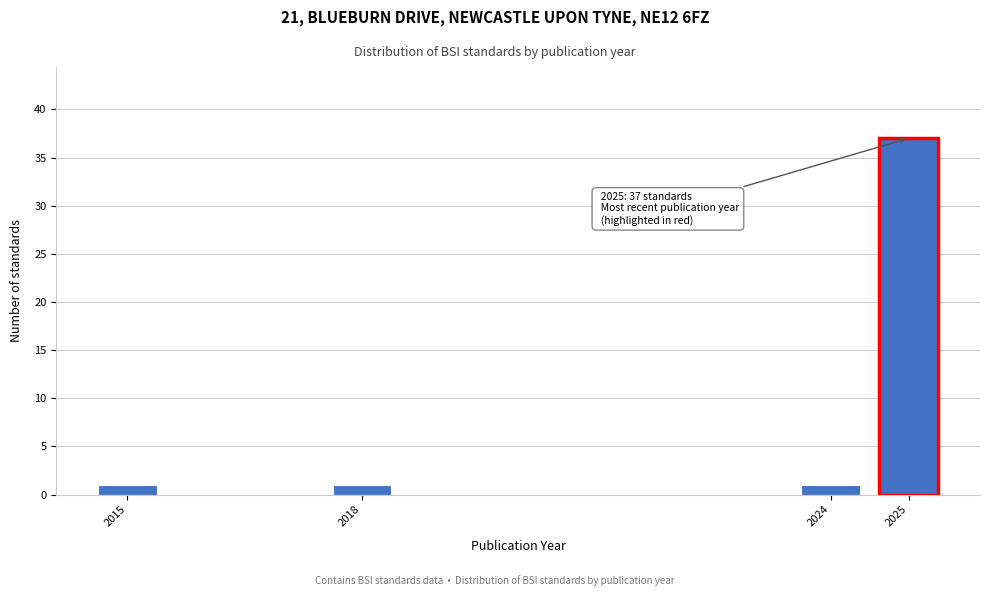

Reading right to left, transcribe all the data shown in this chart.

2025=37	2024=1	2018=1	2015=1